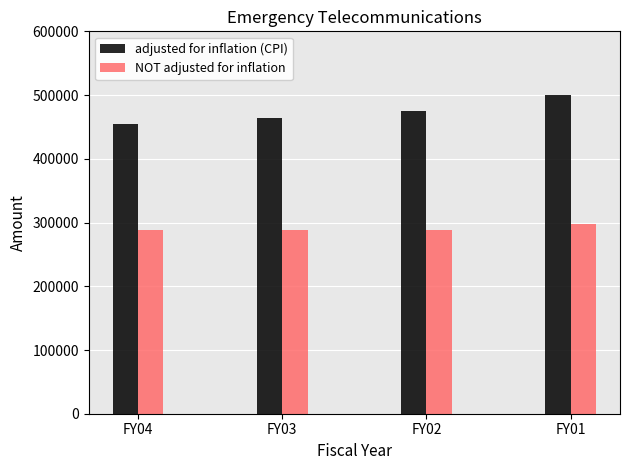

What is the difference between the adjusted for inflation (CPI) values at FY04 and FY02?

20268